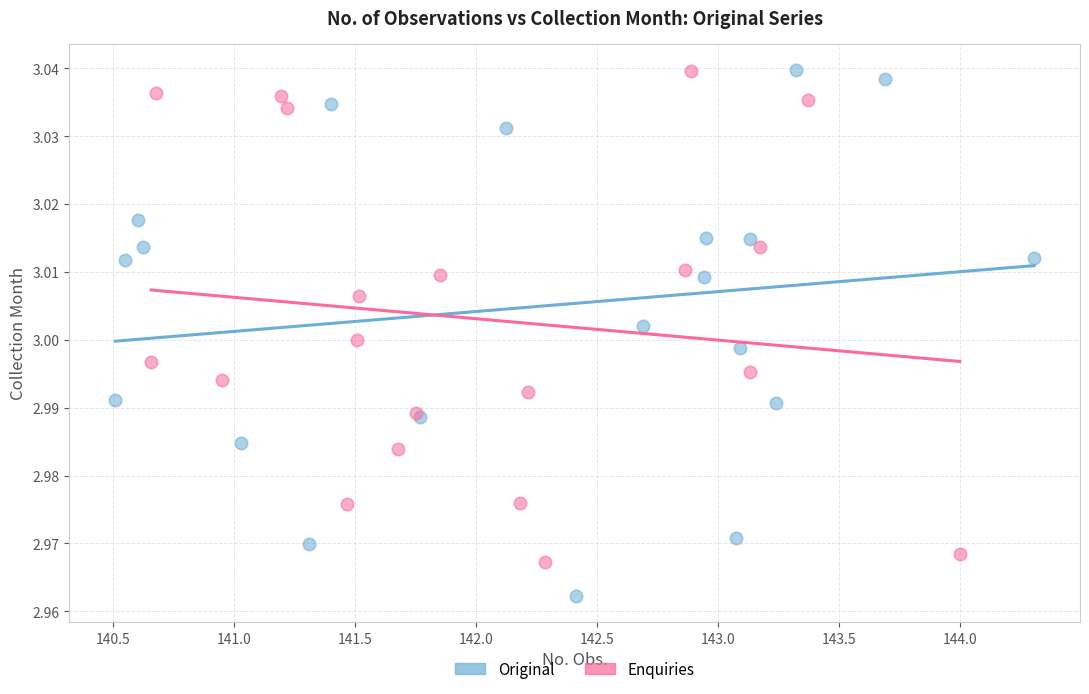

Which series reaches the minimum Y coordinate?

Original